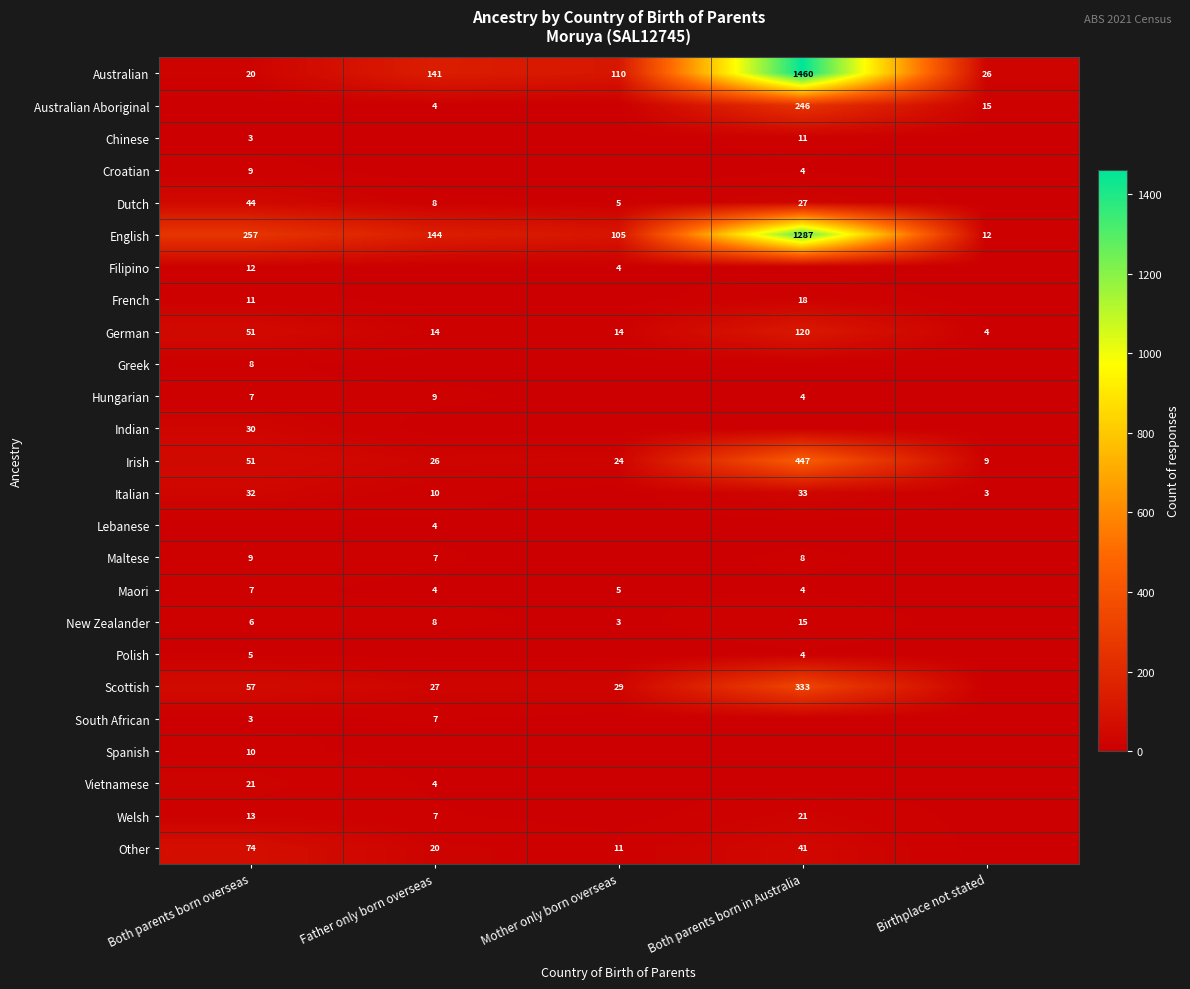

Count the number of categories in the chart.

5